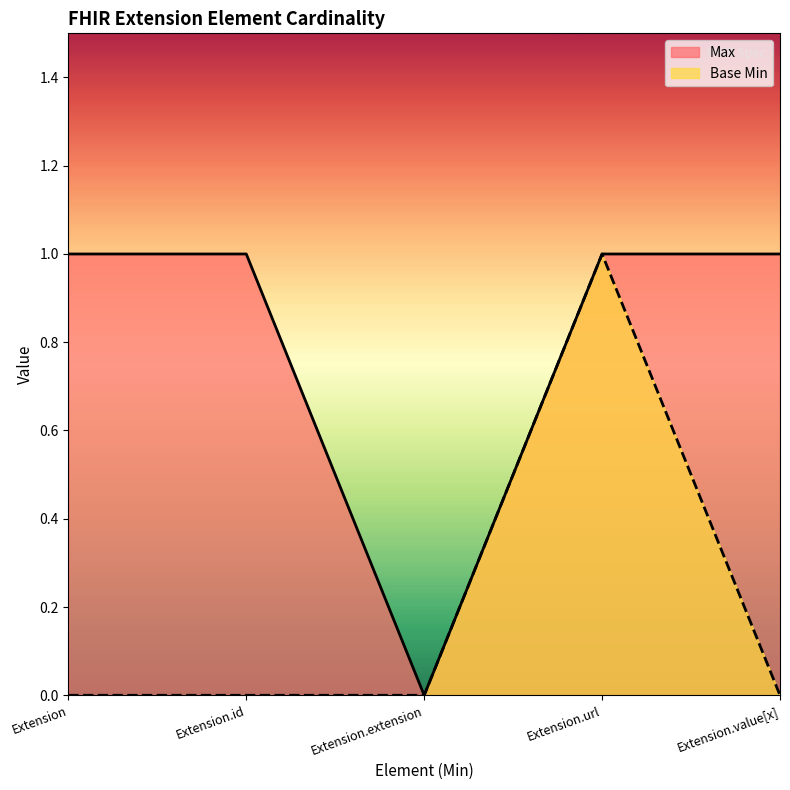

How many positive values does the Max series have?

4